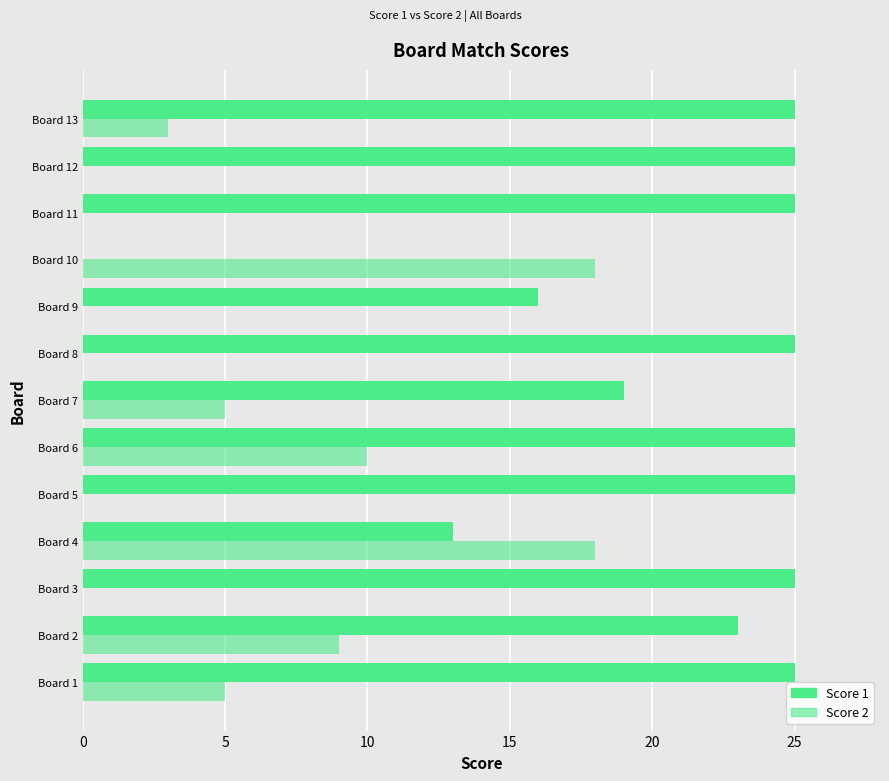

What is the average value of the Score 2 series?

5